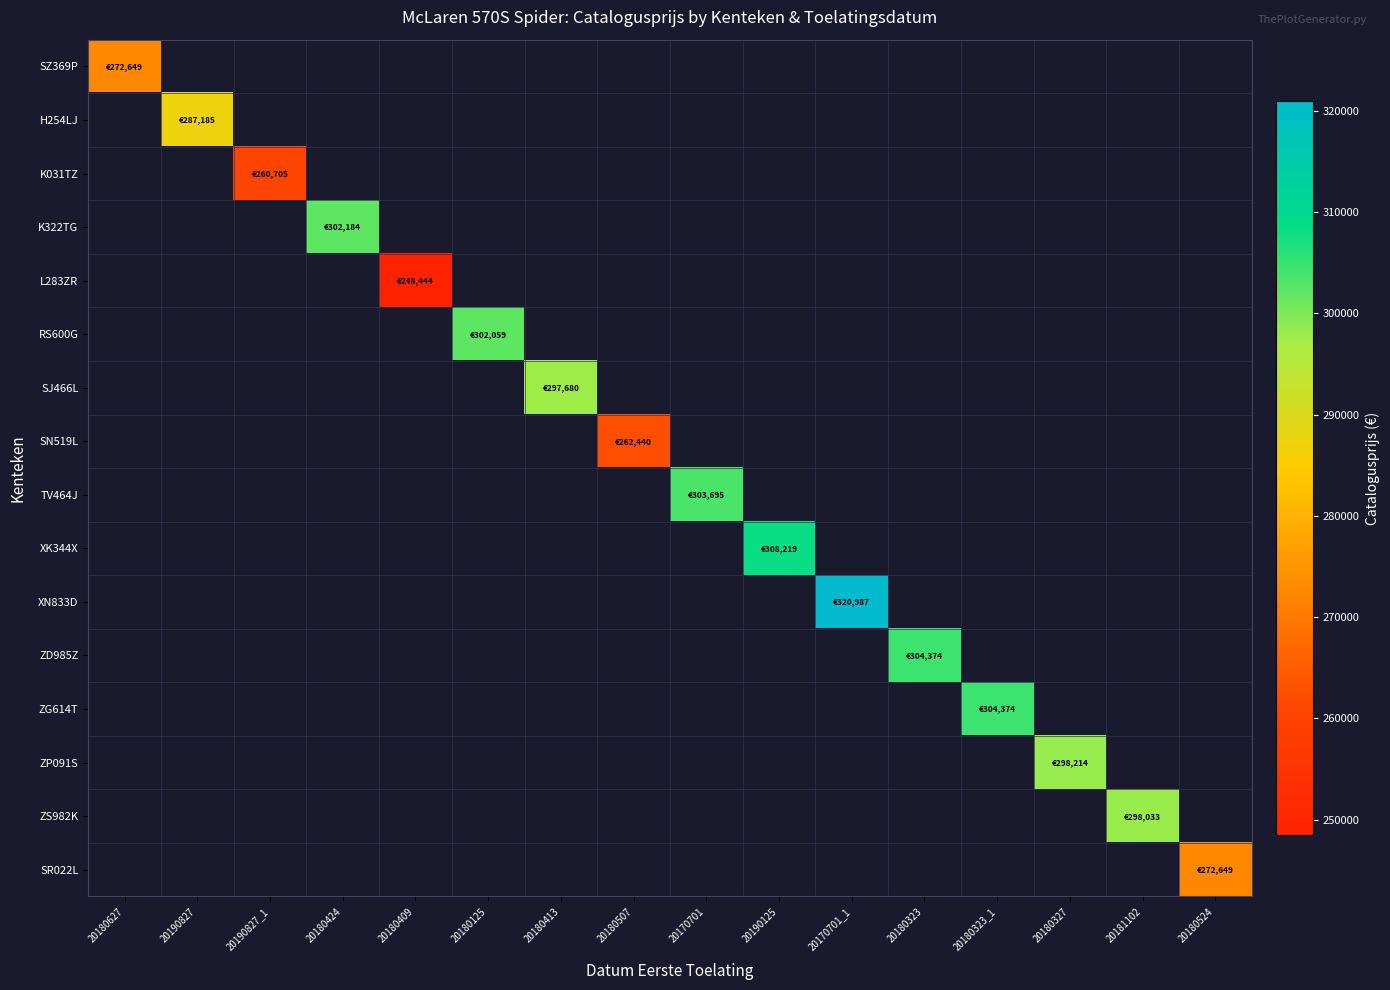

How many data points does each series have?

16